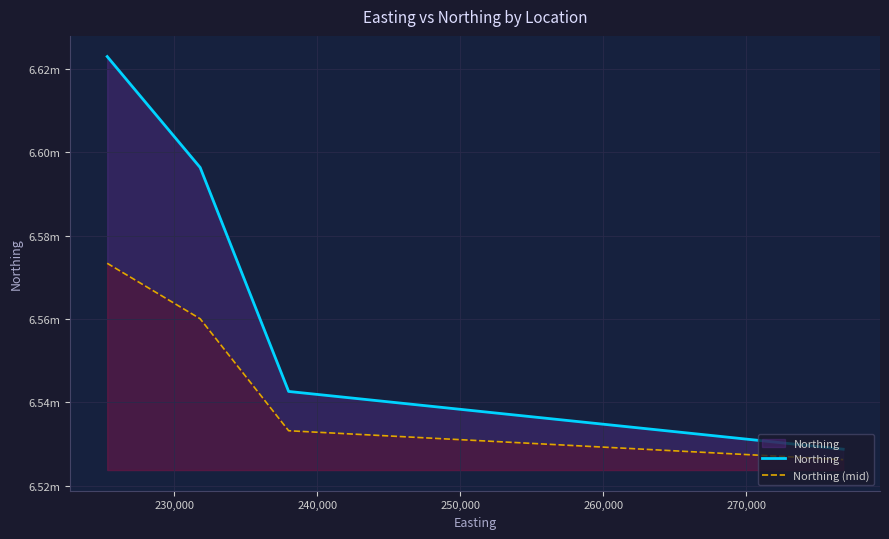

Does the chart display data point markers on the line(s)?

No